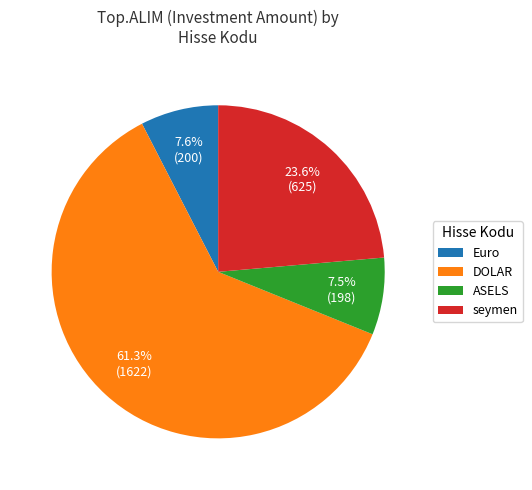

Is there any slice that represents more than half of the pie?

Yes